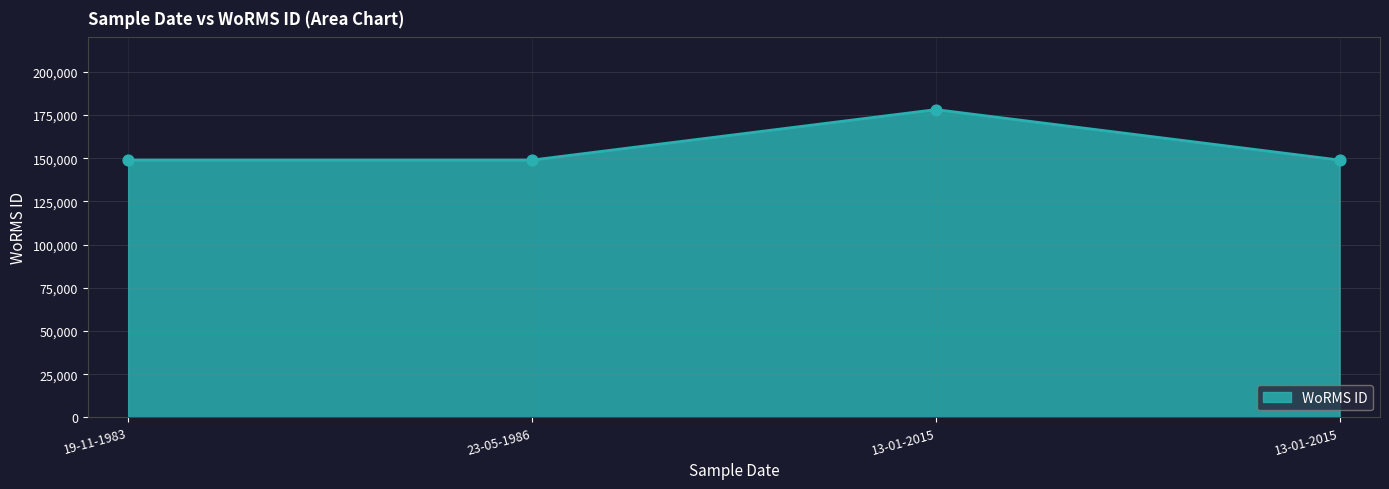

Between 23-05-1986 and 13-01-2015, which is larger?

23-05-1986